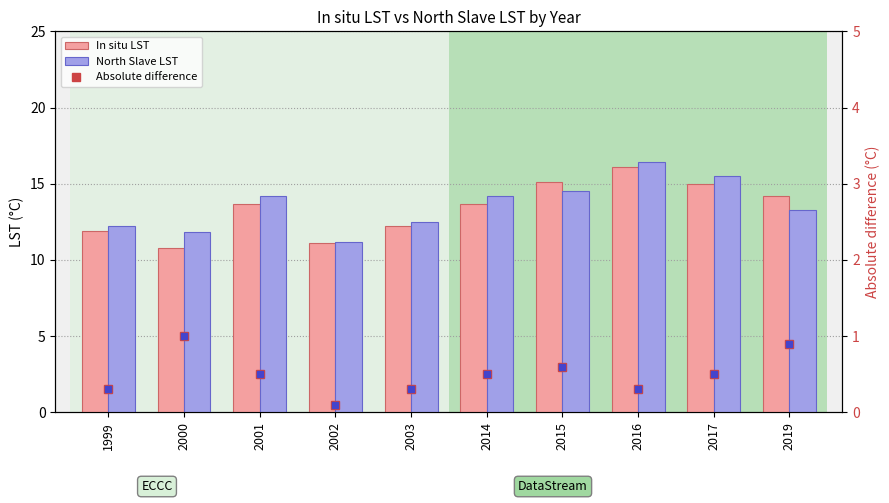

What is the difference between the second highest and minimum values in the Absolute difference series?

0.8